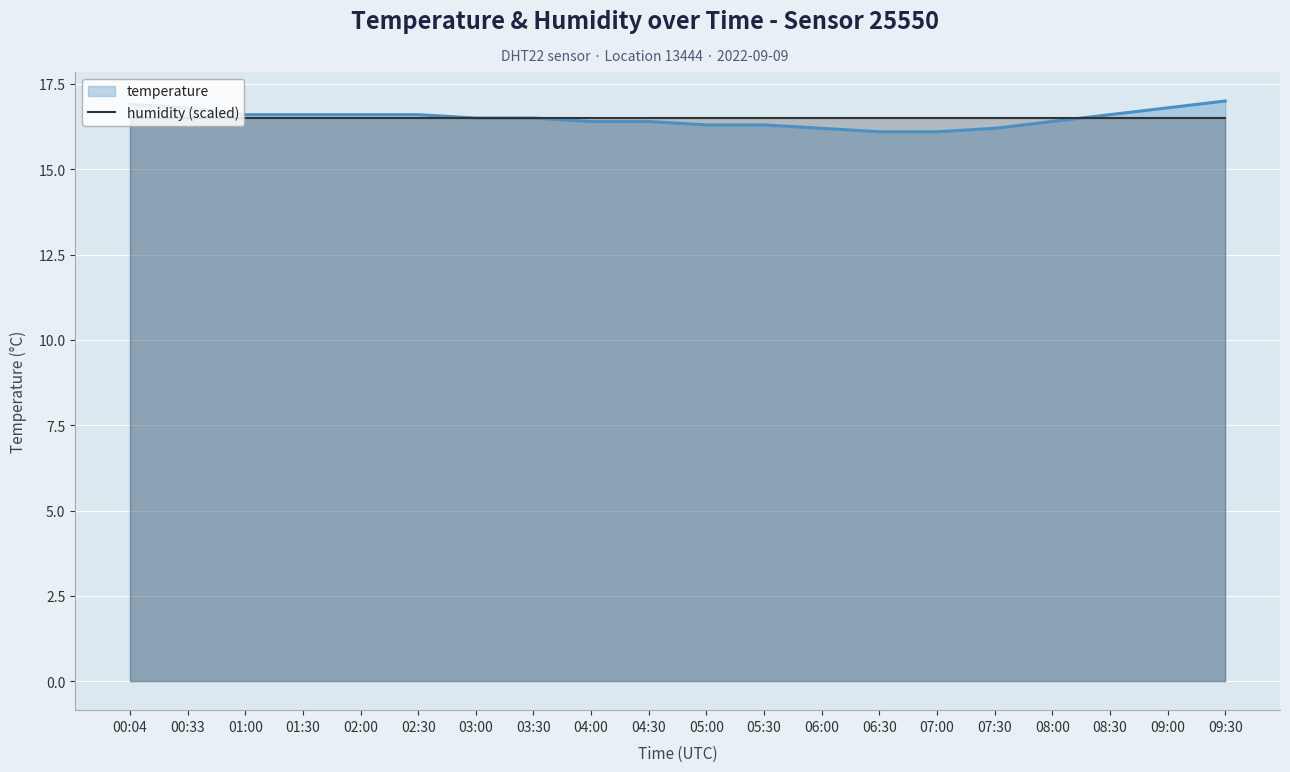

Which label corresponds to the largest value in the chart?

09:30